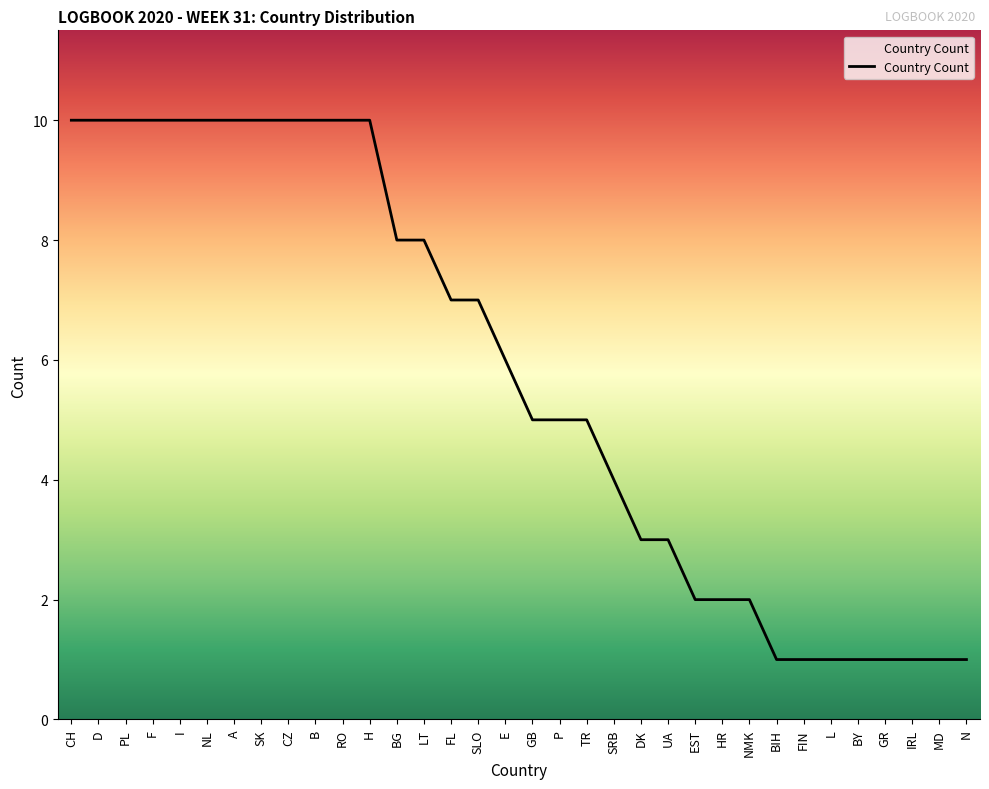

What value does the data have at UA?

3